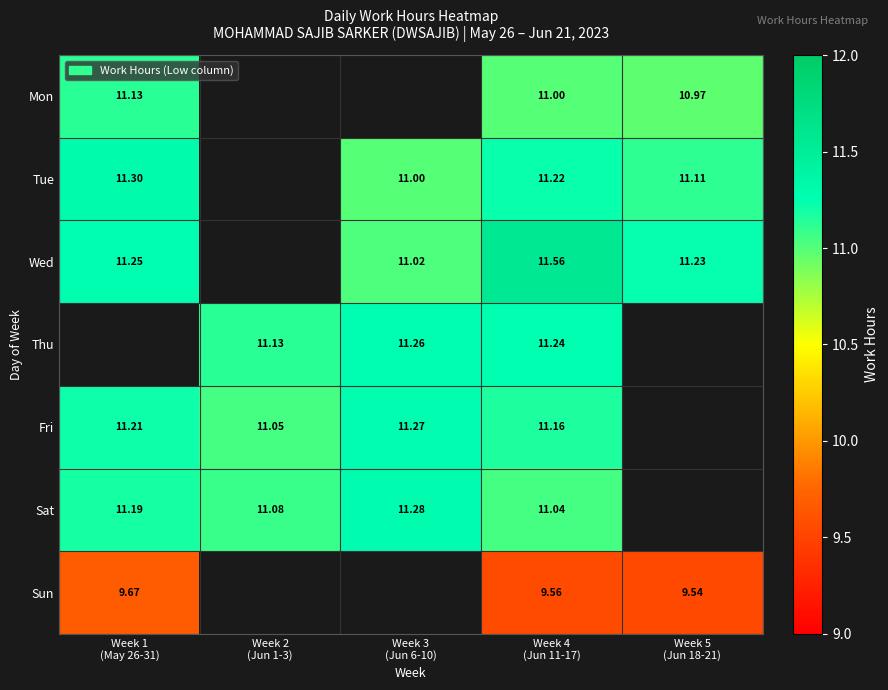

At which label does Tue reach its minimum?

Week 3 (Jun 6-10)